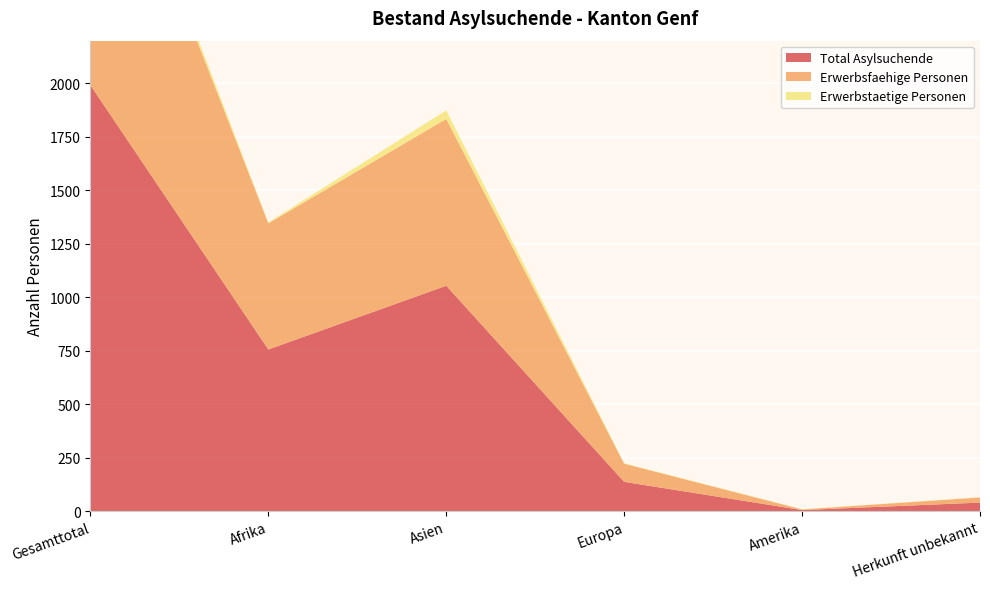

Reading right to left, extract all data points from this chart.

Total Asylsuchende: Herkunft unbekannt=40	Amerika=5	Europa=137	Asien=1054	Afrika=756	Gesamttotal=1992
Erwerbsfaehige Personen: Herkunft unbekannt=24	Amerika=3	Europa=85	Asien=780	Afrika=590	Gesamttotal=1482
Erwerbstaetige Personen: Herkunft unbekannt=1	Amerika=1	Europa=2	Asien=40	Afrika=4	Gesamttotal=48